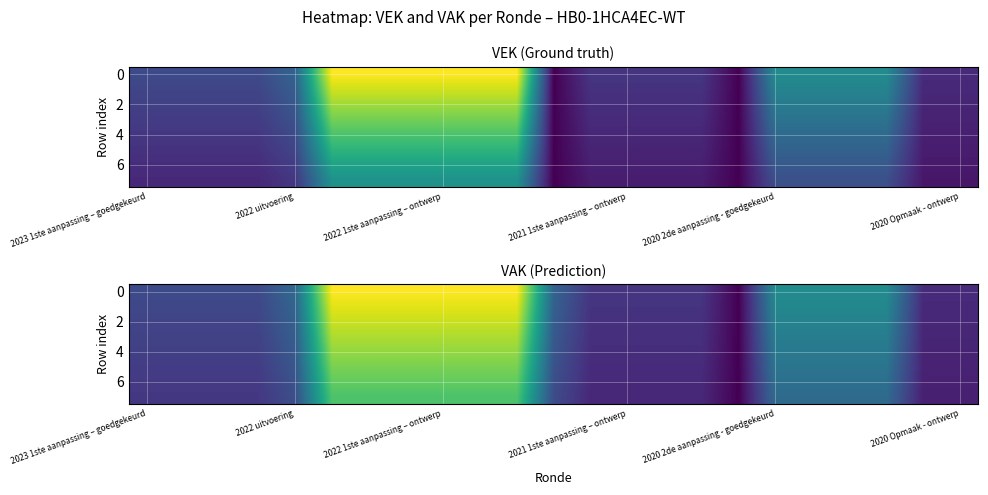

How many data points does each series have?

23